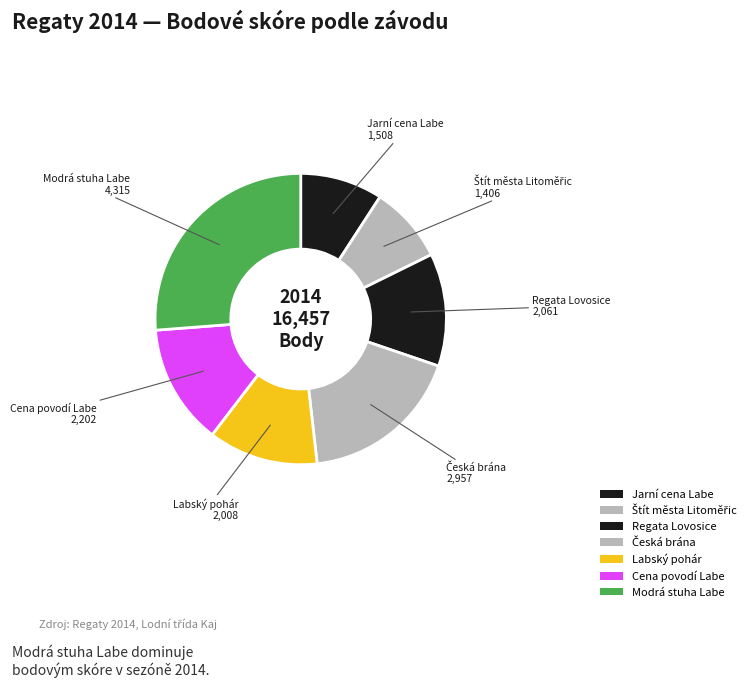

Count the number of slices in the pie.

7